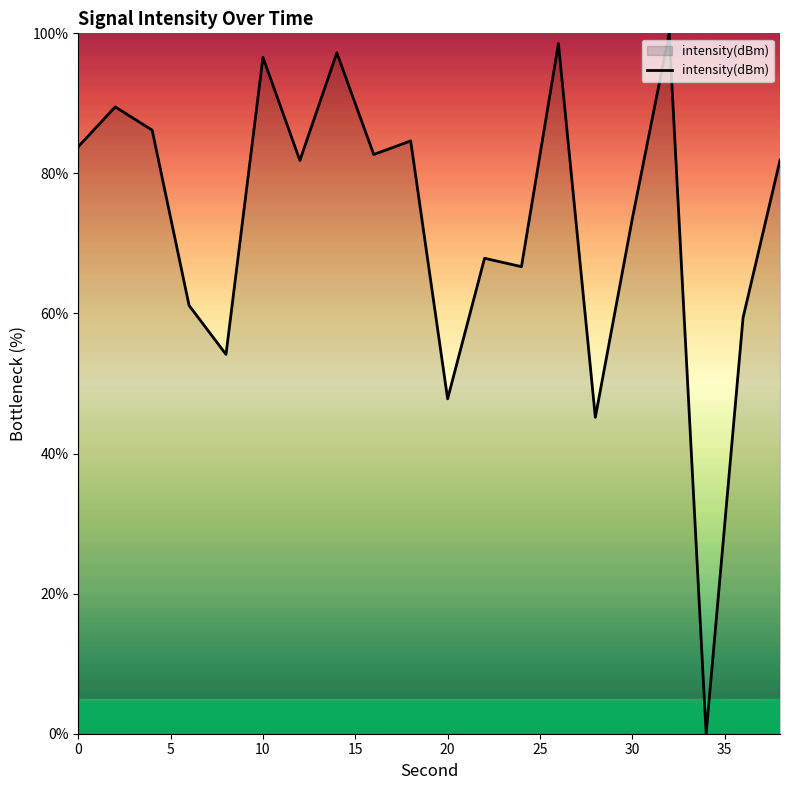

What is the maximum value shown in the chart?

100.0